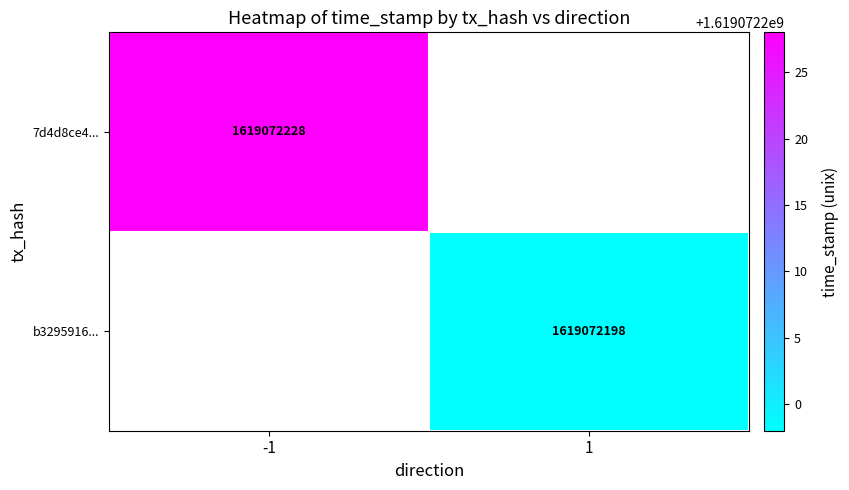

Which series has the widest spread of values?

7d4d8ce437ba306767bea02bdb73a04384bb5dc